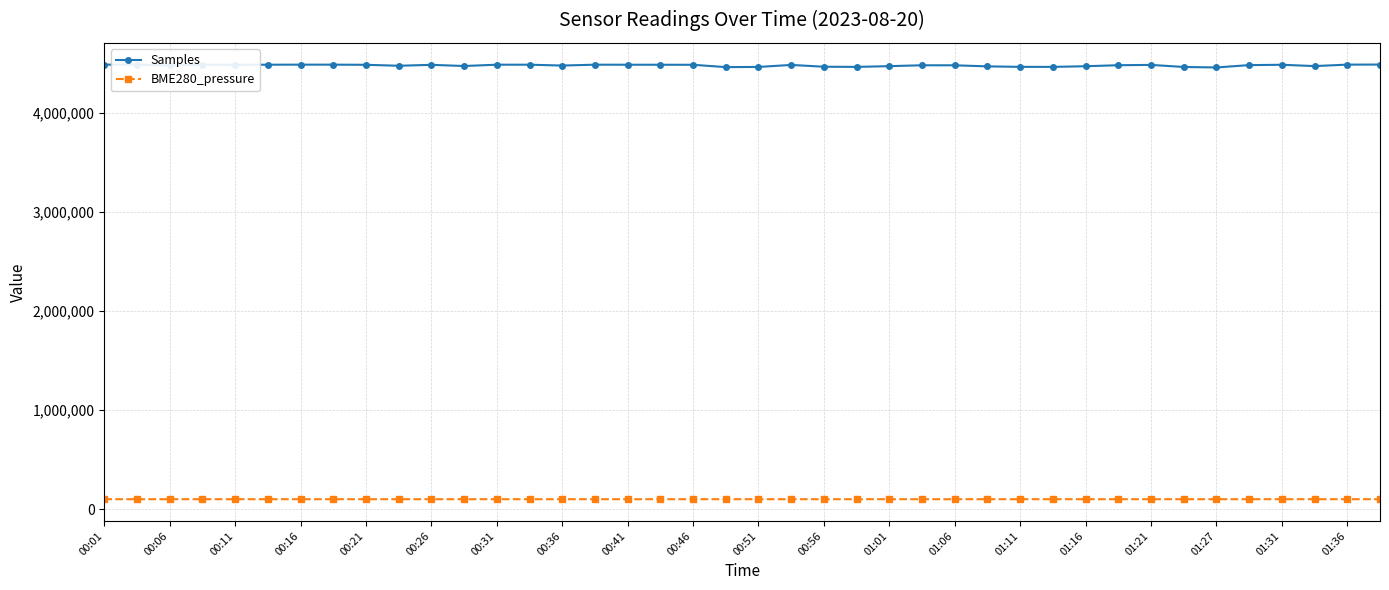

List the series in order of their peak value, lowest first.

BME280_pressure, Samples